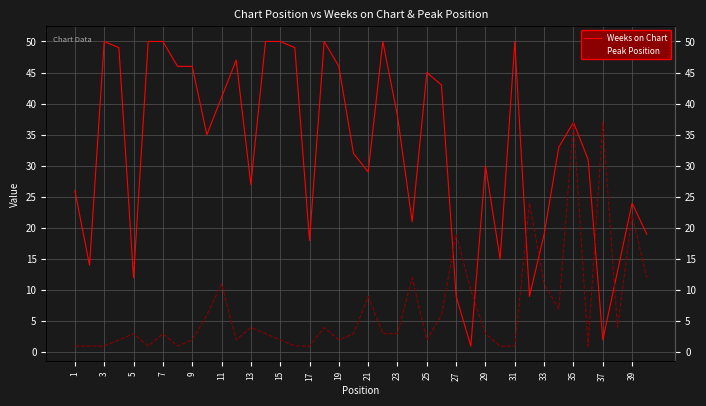

Does the chart display data point markers on the line(s)?

No